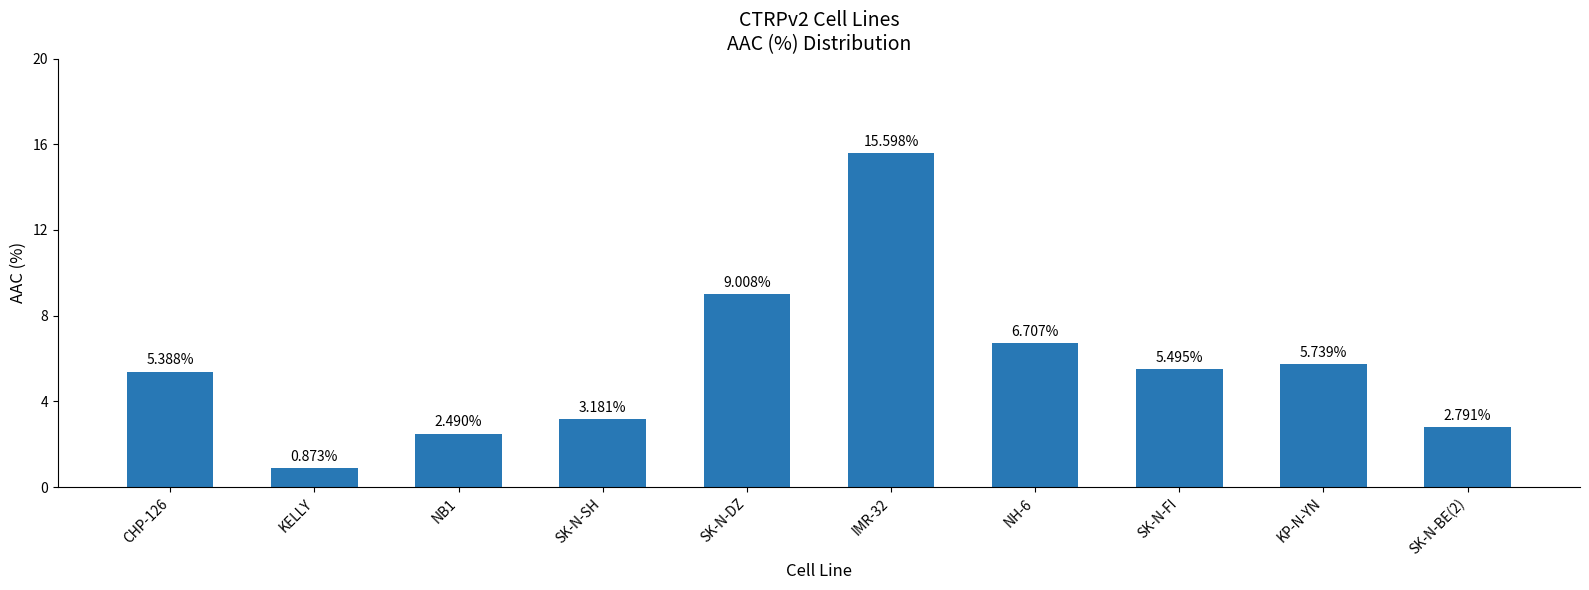

List the labels in order of value, smallest first.

KELLY, NB1, SK-N-BE(2), SK-N-SH, CHP-126, SK-N-FI, KP-N-YN, NH-6, SK-N-DZ, IMR-32